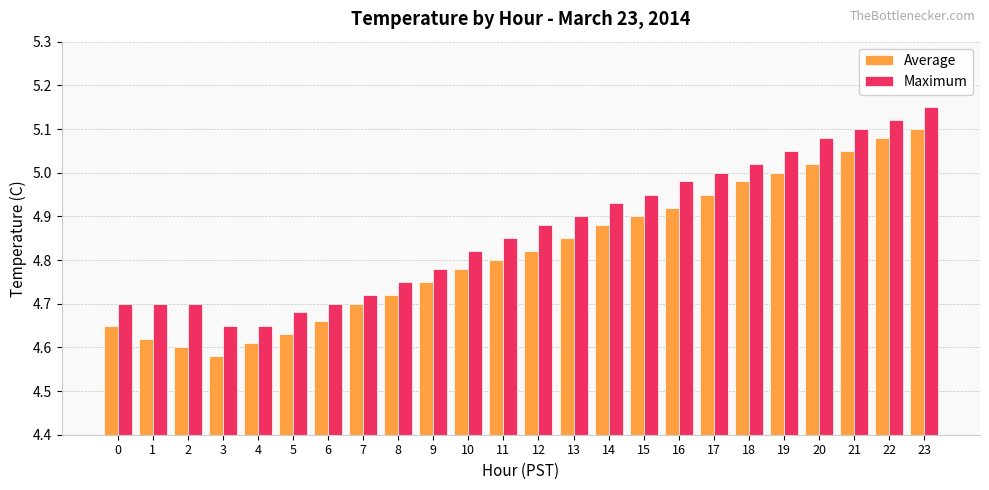

Between 8 and 12, which series saw the biggest shift?

Maximum